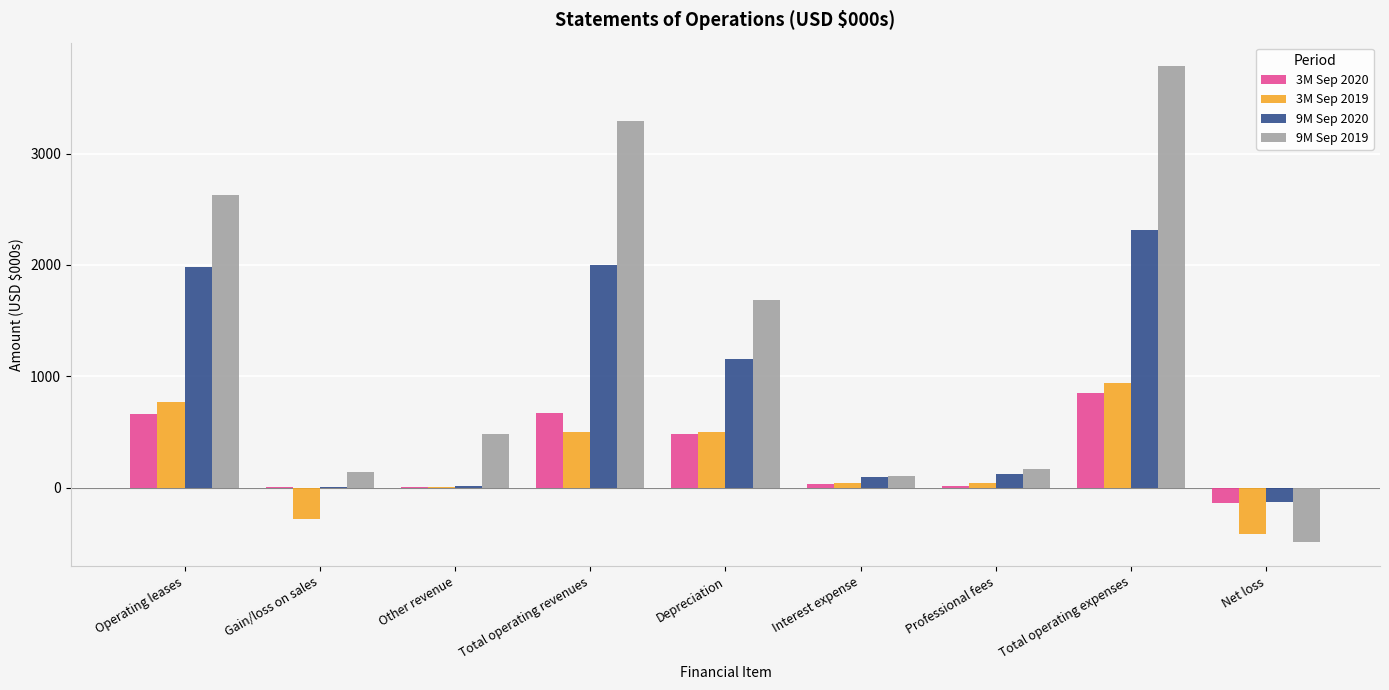

Which category has the highest value in the 3M Sep 2019 series?

Total operating expenses